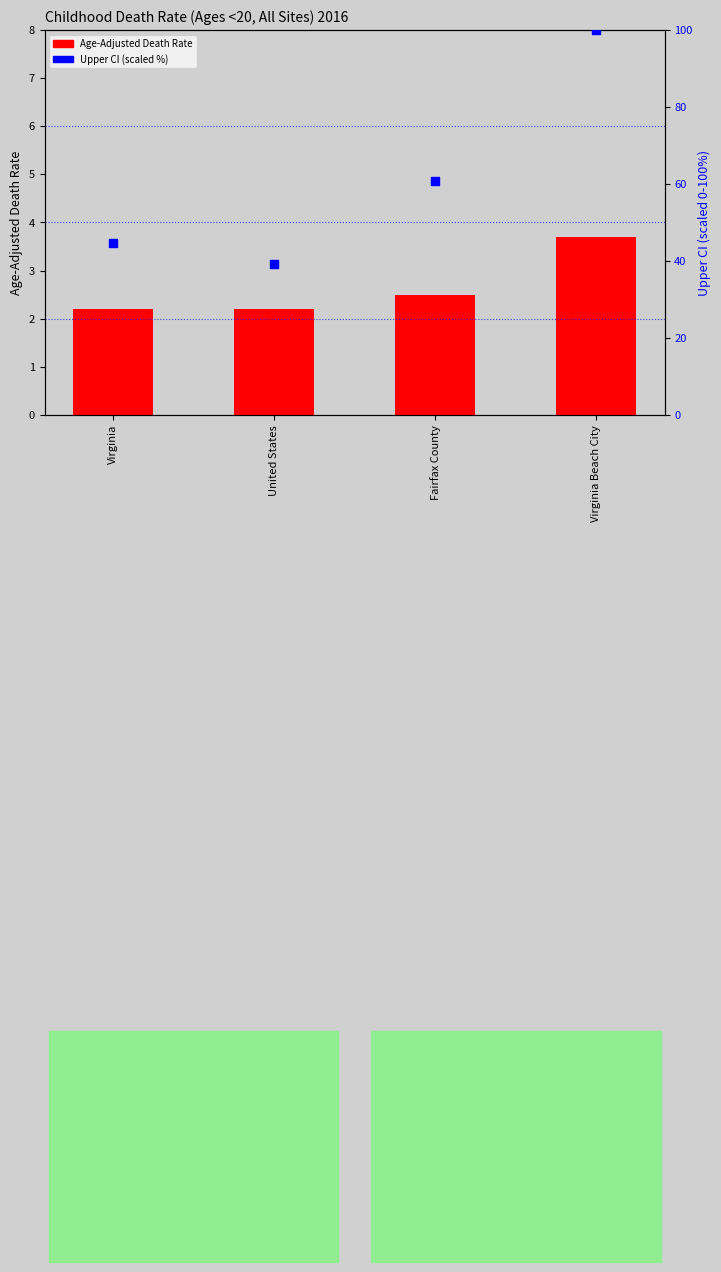

At how many categories does at least one series exceed 6?

4